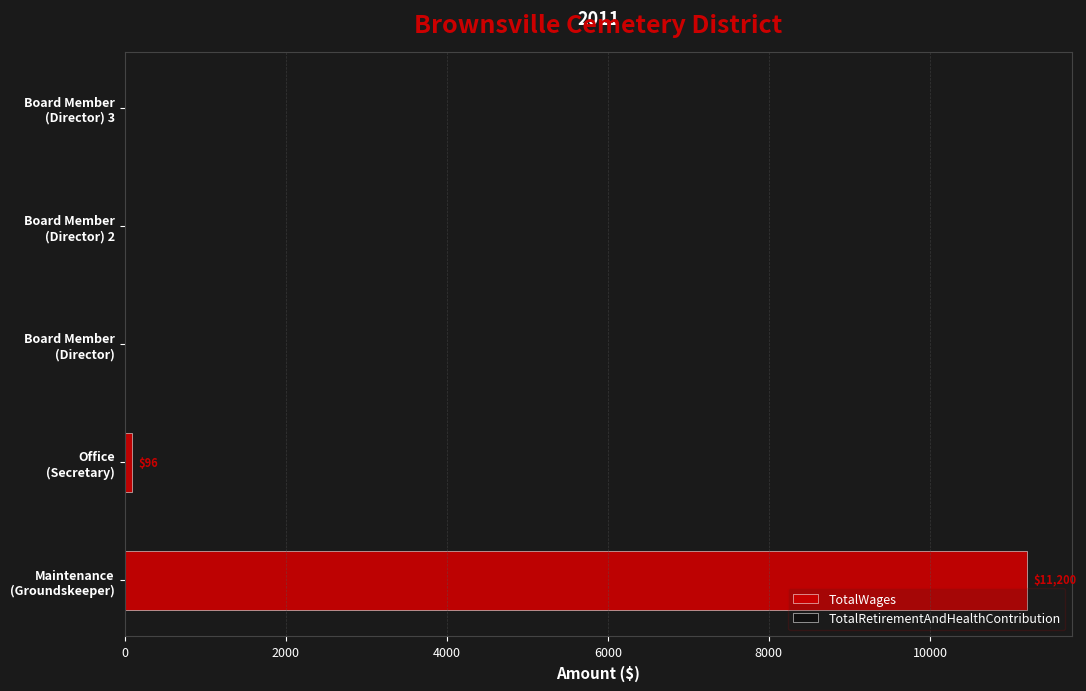

What is the sum of all values?

11296